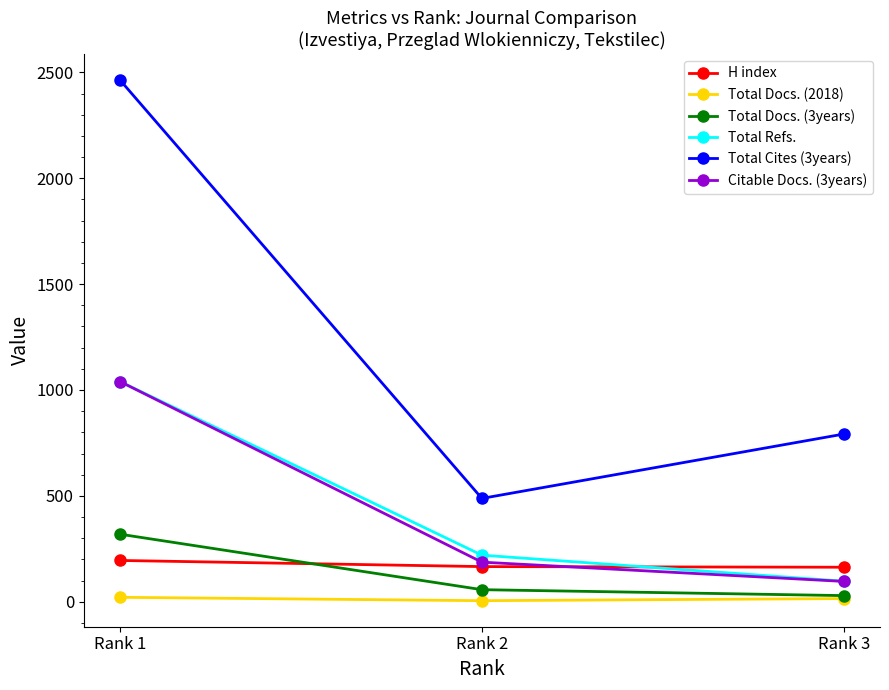

Count the Total Refs. values in the range 97 to 1040.

3